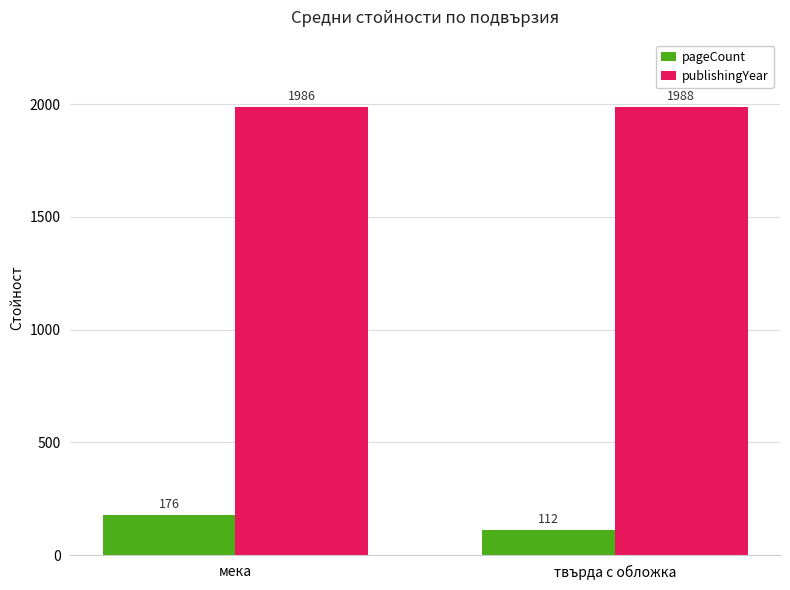

The value of publishingYear at мека is 939. True or false?

False